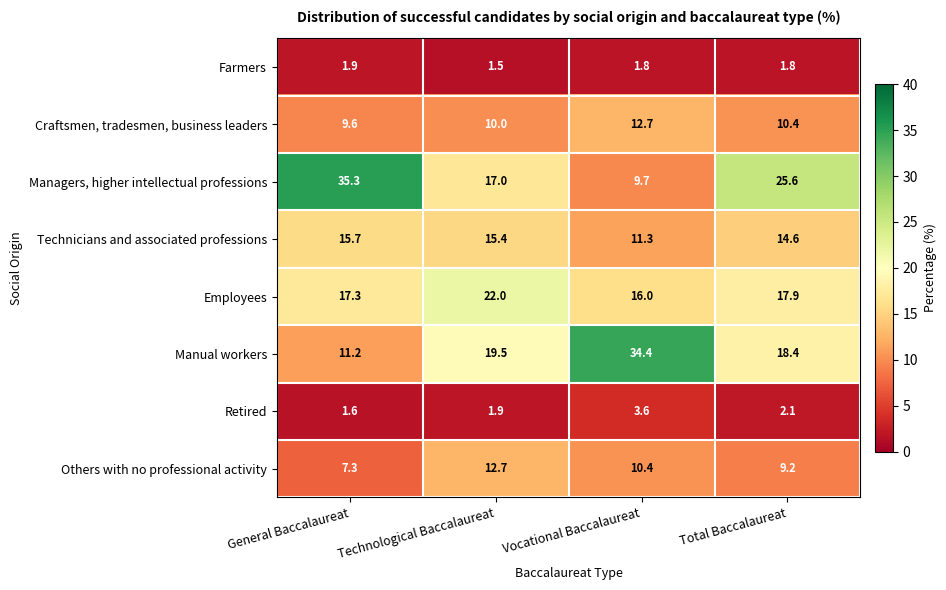

Count the number of categories in the chart.

4